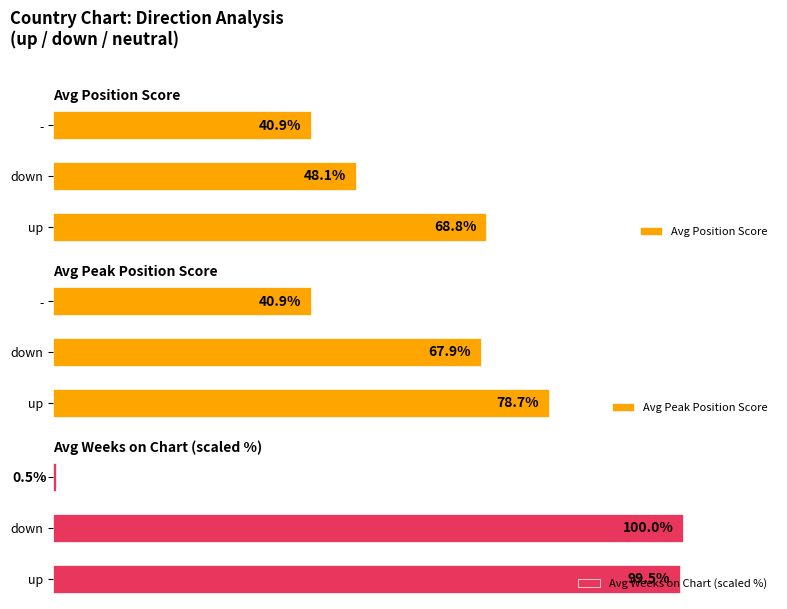

What is the minimum value for Avg Position Score?

40.9